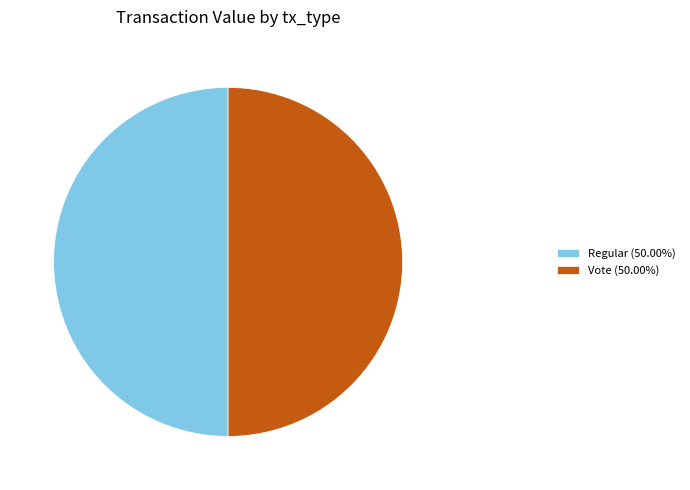

Is the sum of Vote (50.00%) and Regular (50.00%) greater than half?

Yes